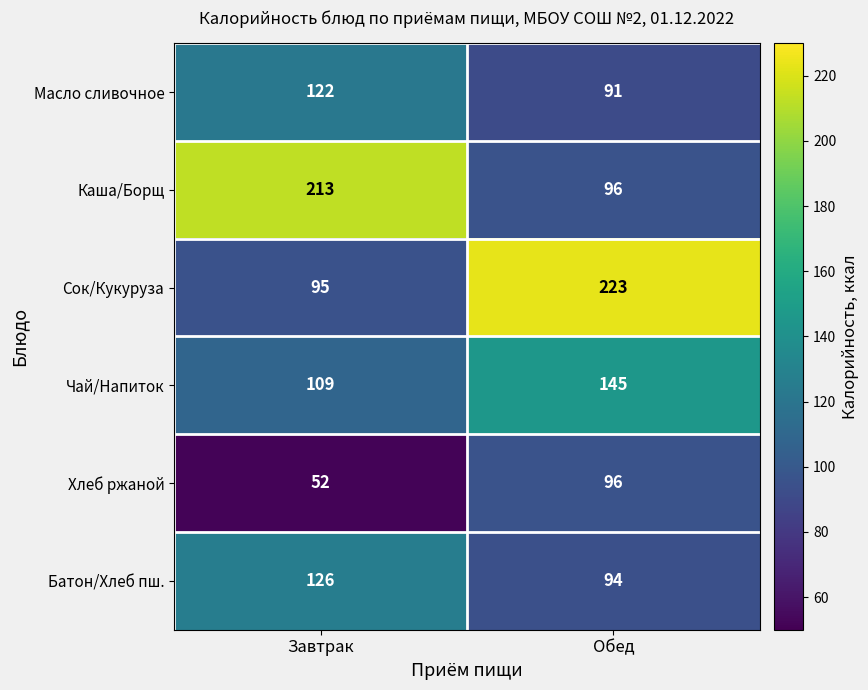

Which series has the widest spread of values?

Сок/Кукуруза